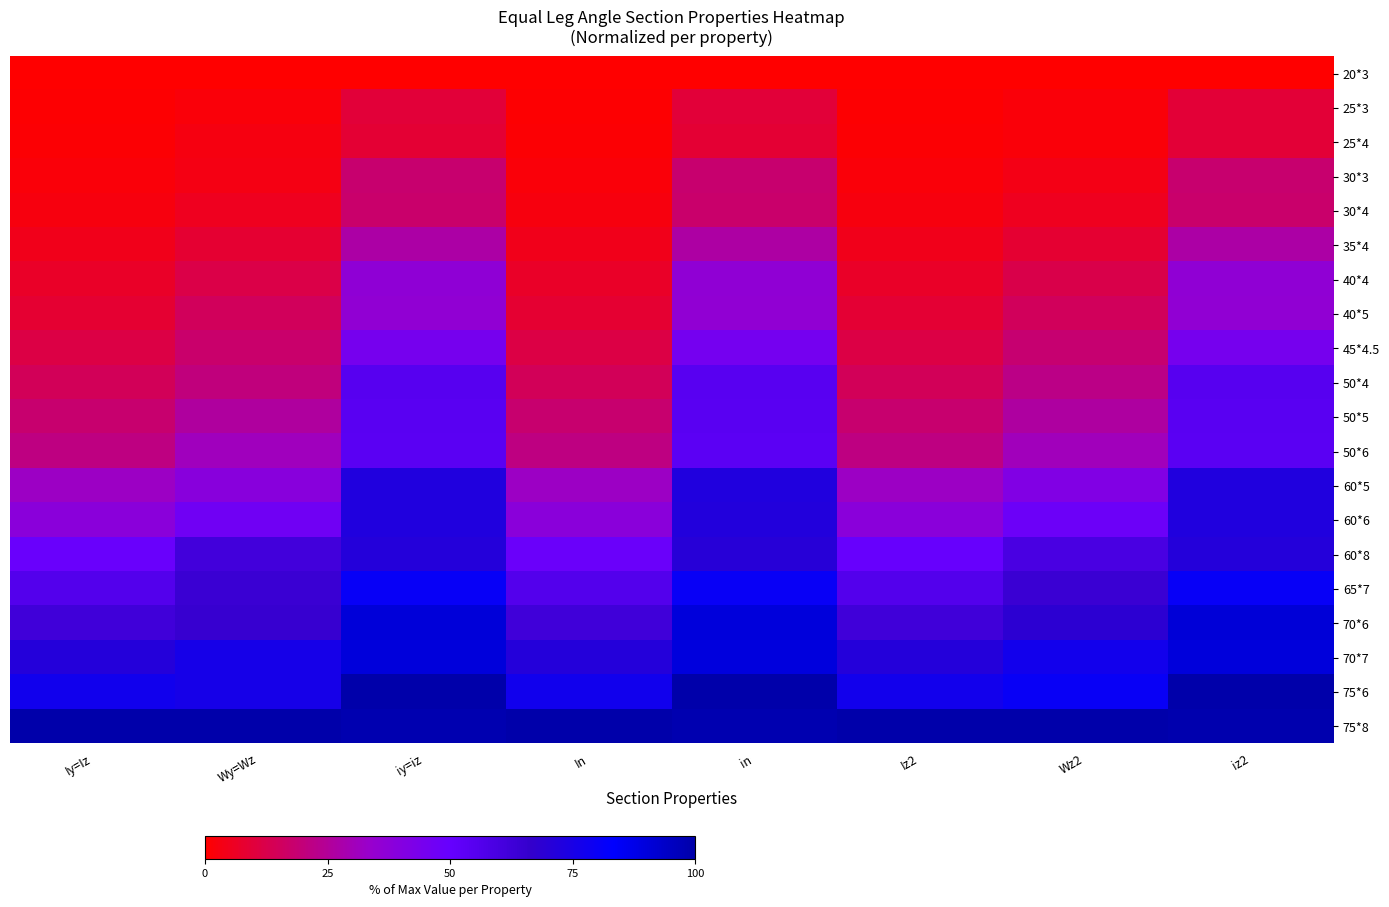

Count the number of data series in this chart.

20